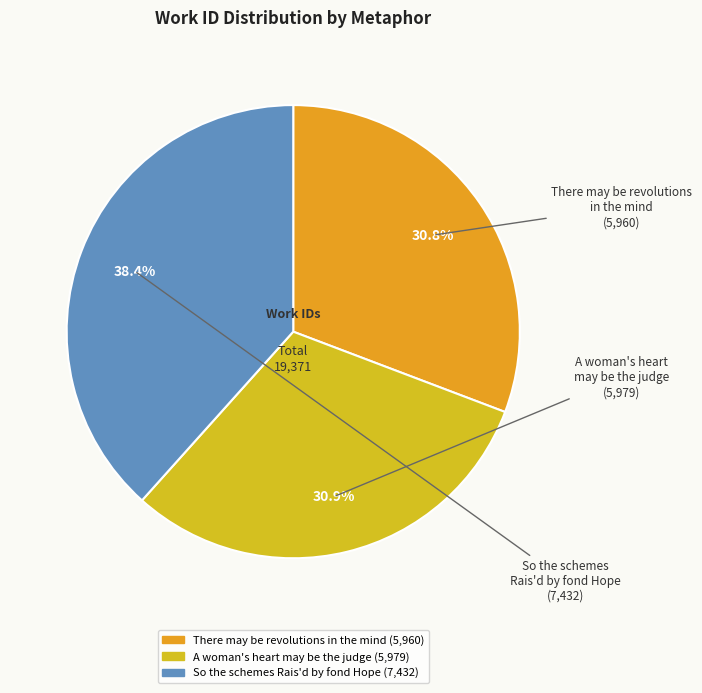

To the nearest percent, what percentage of the pie is There may be revolutions in the mind?

31%